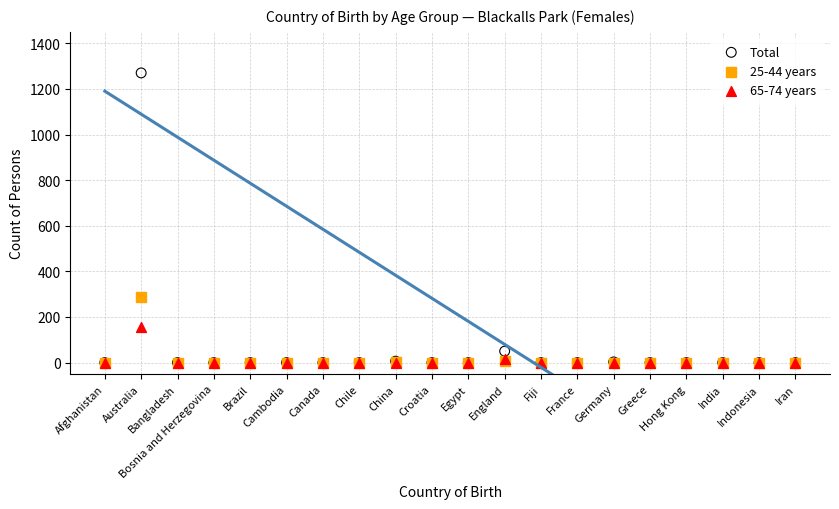

Which series contains the highest Y value?

Total